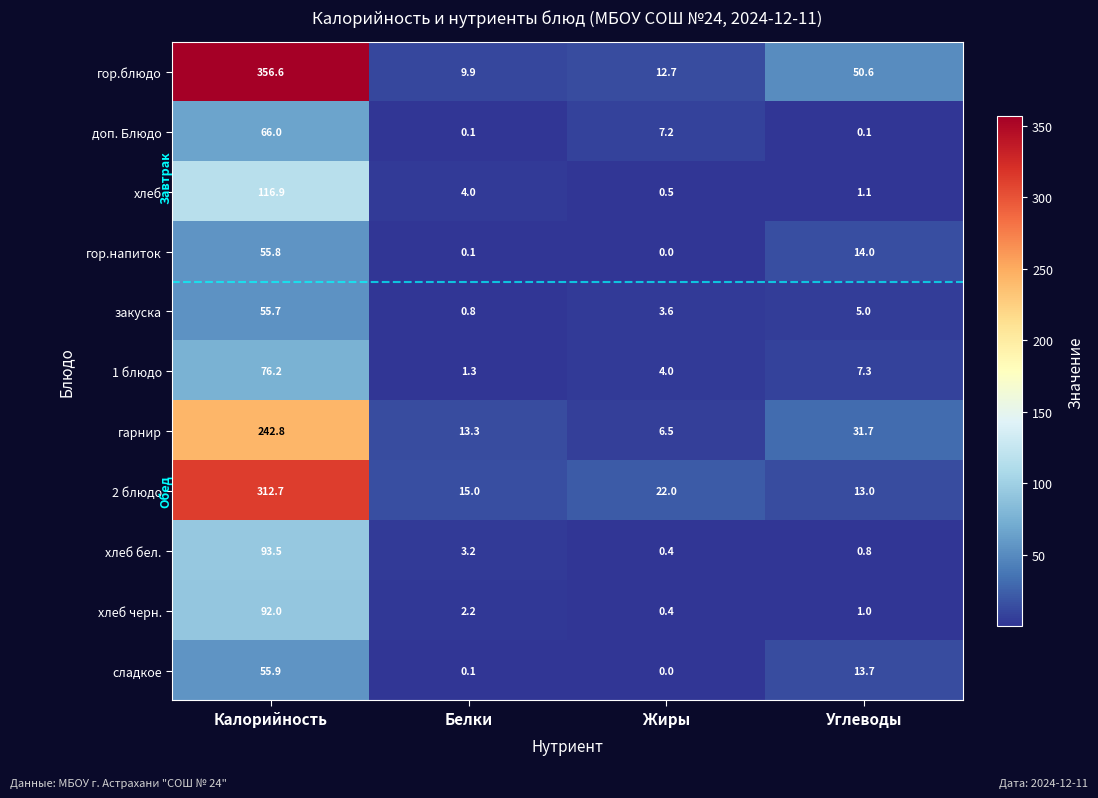

What is the spread (max minus min) of values at Белки?

14.9